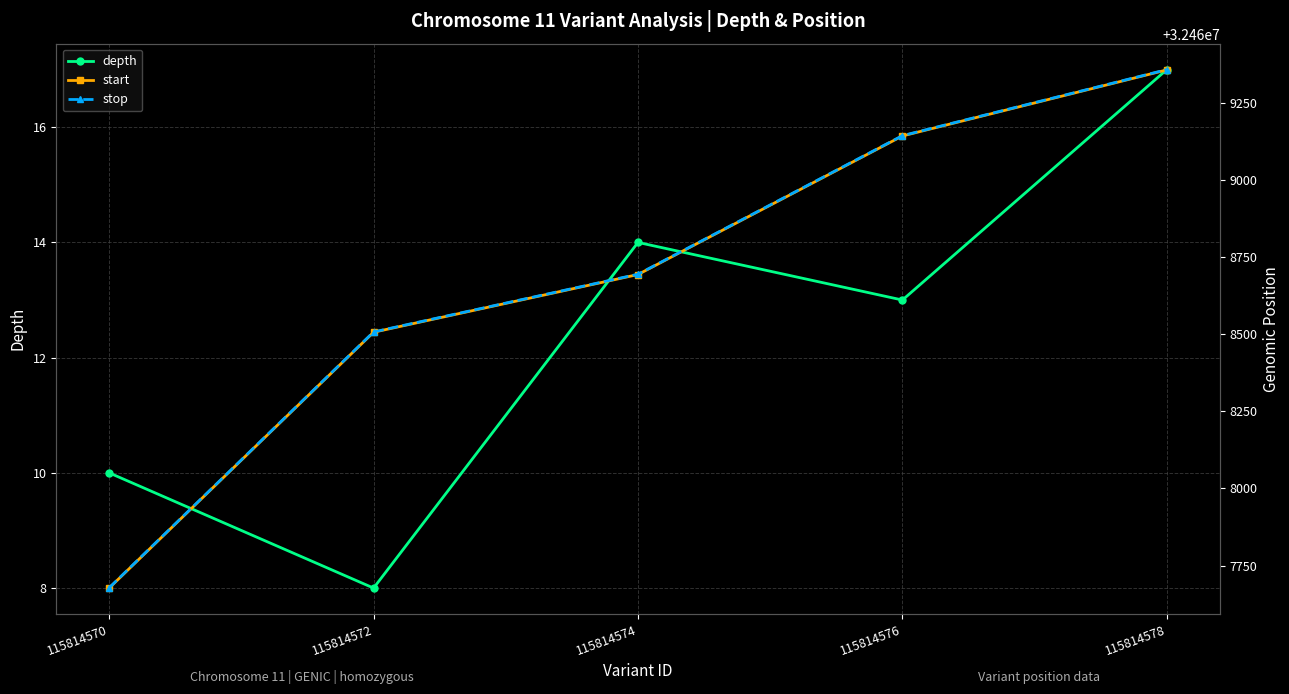

At which label does start reach its peak?

115814578